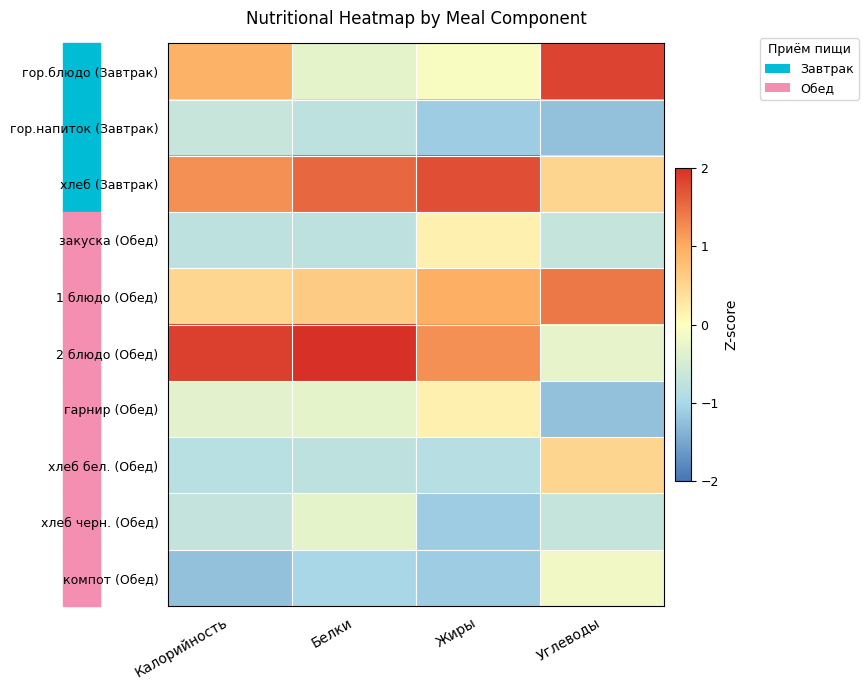

Which series has the largest range (max minus min)?

2 блюдо (Обед)